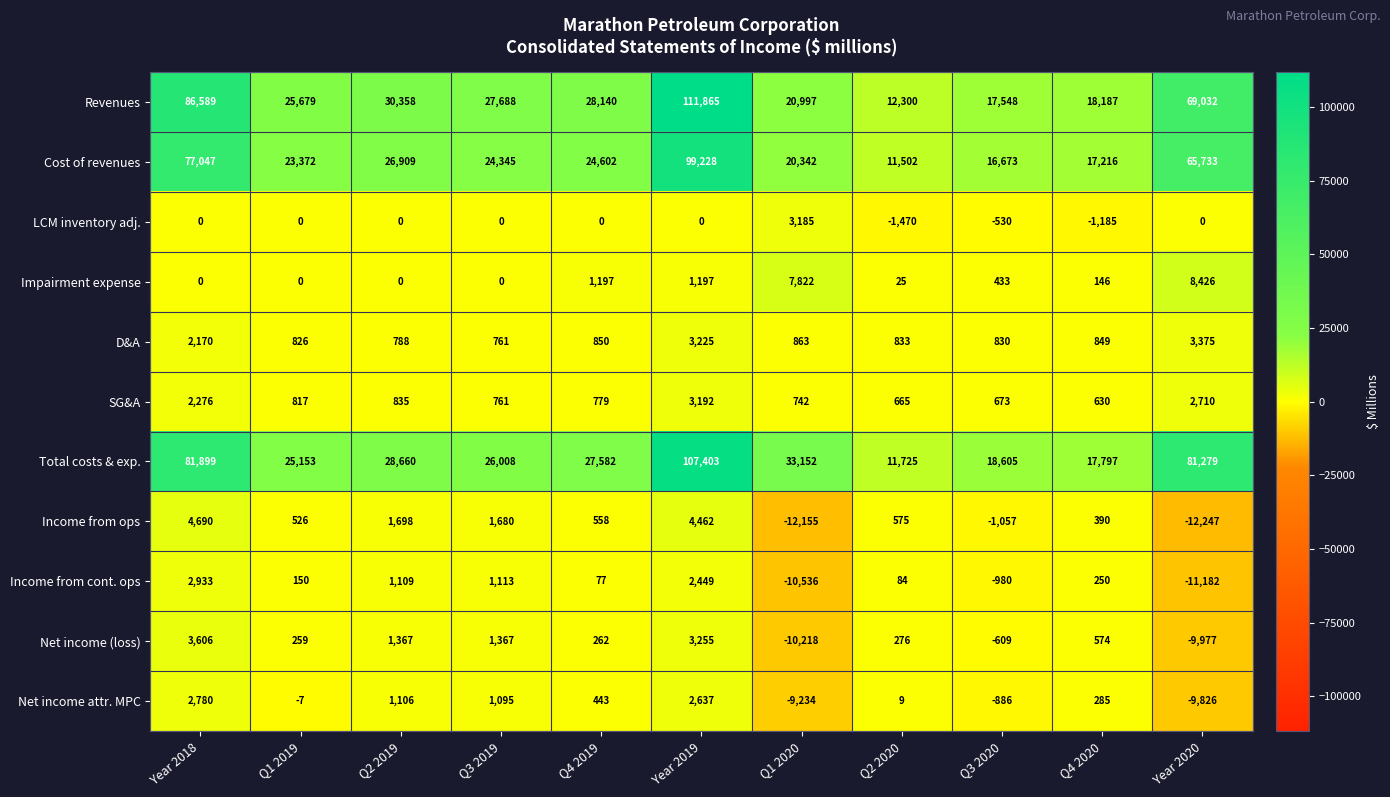

At which label is Net income (loss) closest to -3306?

Q3 2020